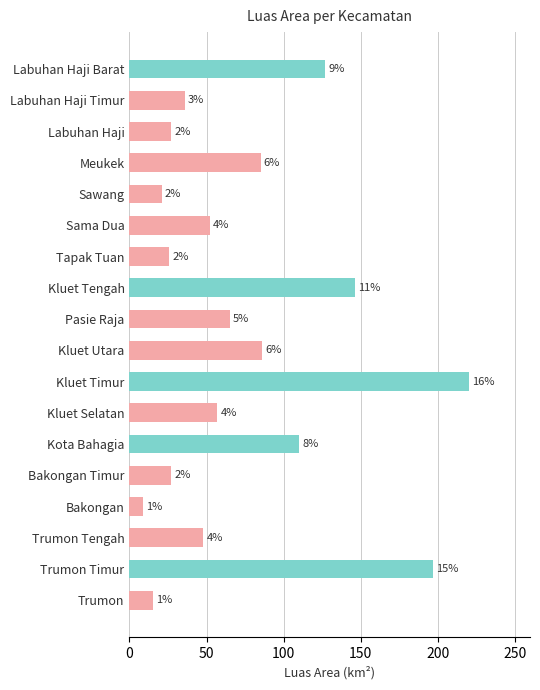

How many bars are there in total?

18